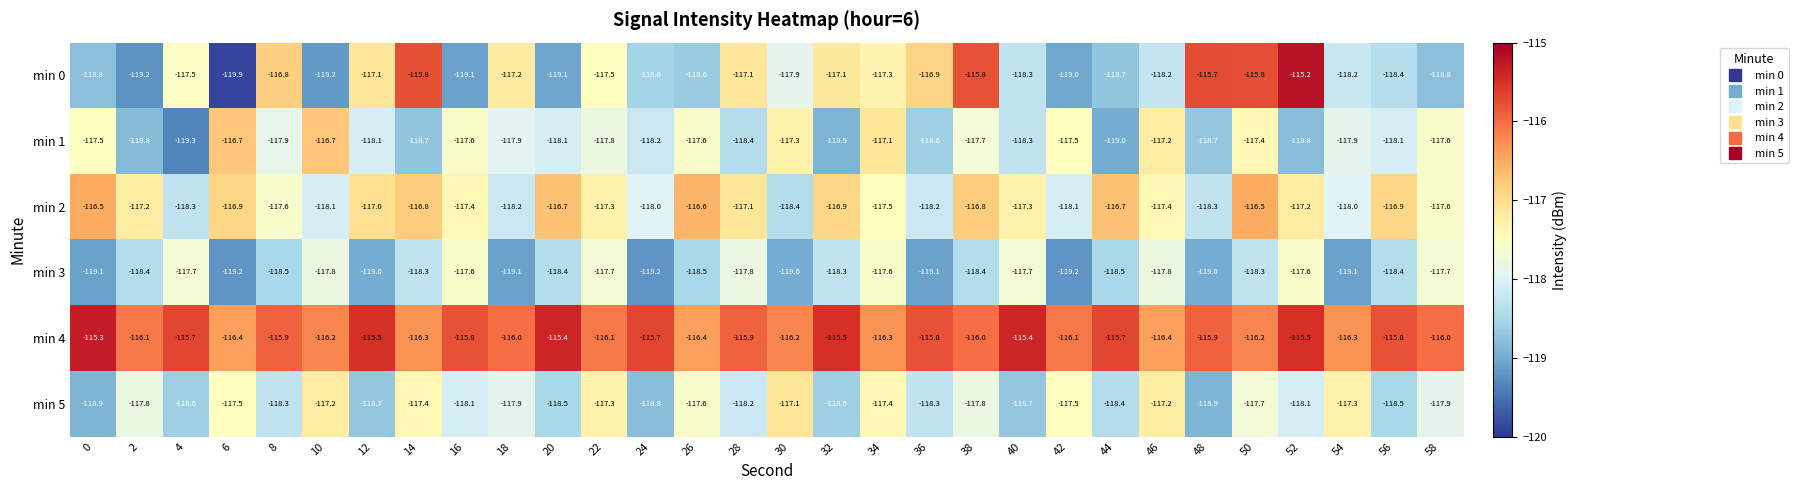

What value does the min 2 series have at 14?

-116.8